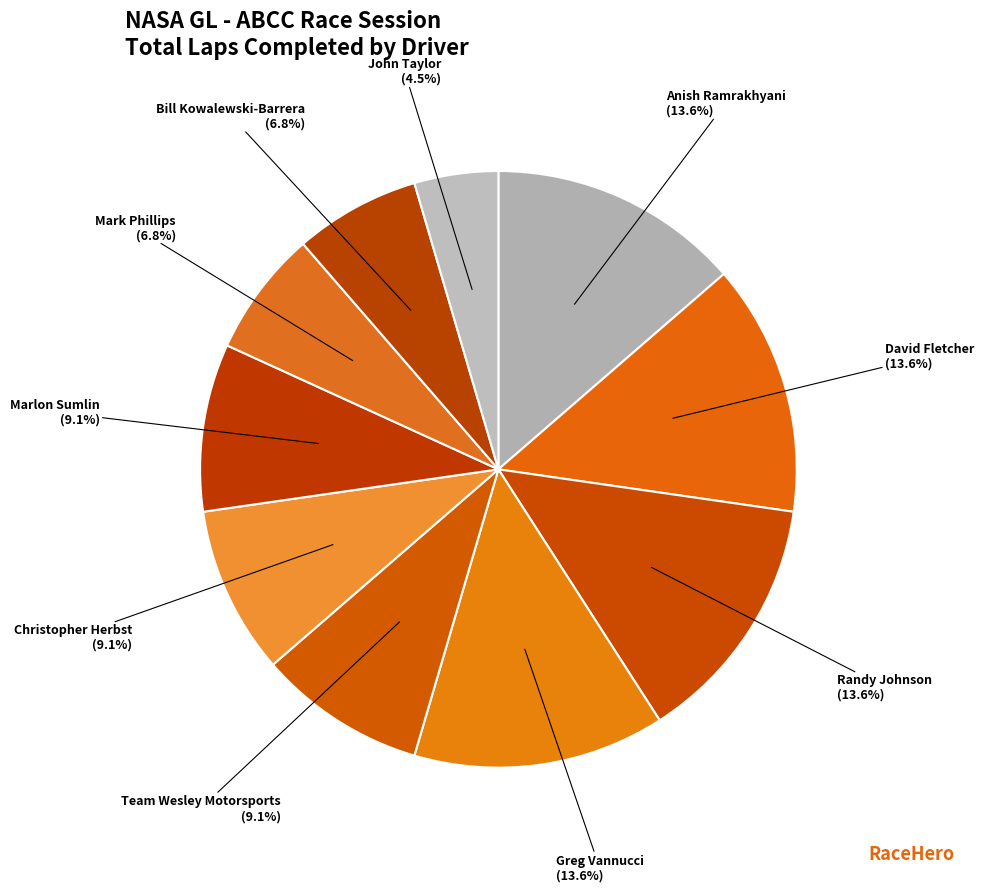

Rank the categories by value from lowest to highest.

John Taylor, Mark Phillips, Bill Kowalewski-Barrera, Team Wesley Motorsports, Christopher Herbst, Marlon Sumlin, Anish Ramrakhyani, David Fletcher, Randy Johnson, Greg Vannucci